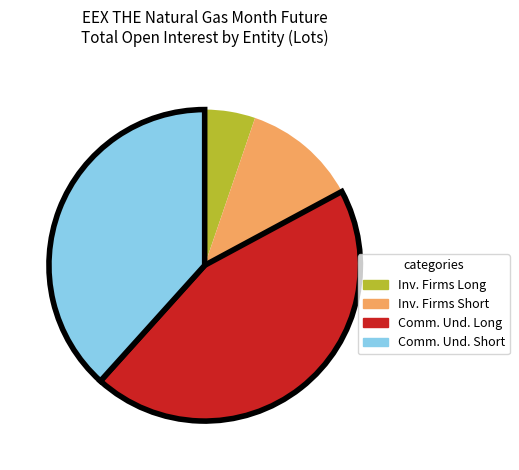

Is the sum of Inv. Firms Short and Comm. Und. Long greater than half?

Yes